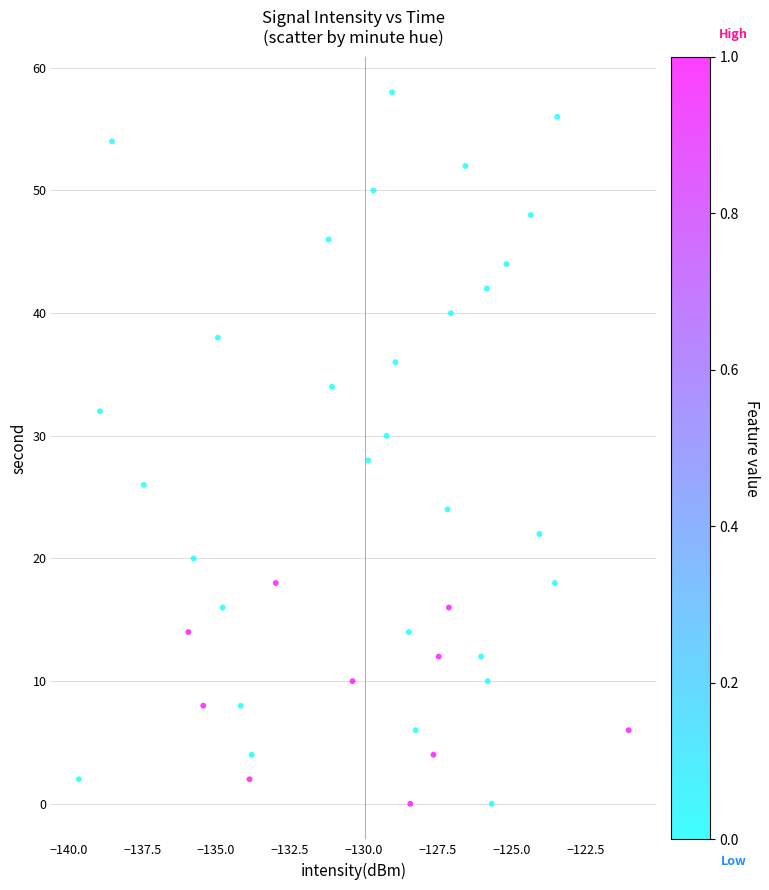

What is the range of Y values (max minus min)?

58